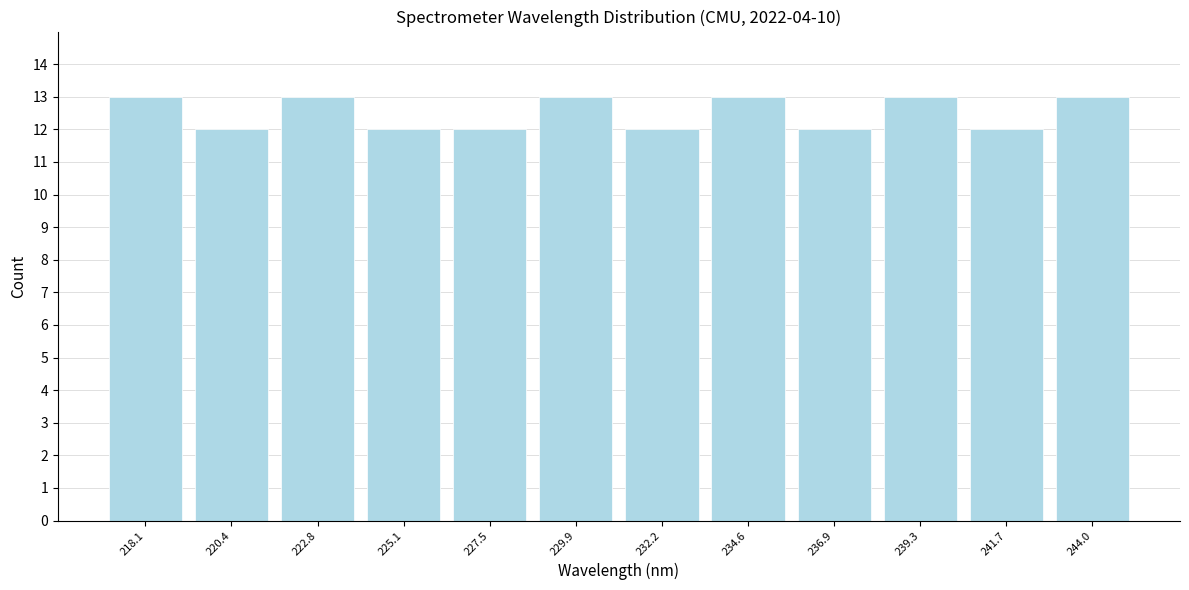

Reading right to left, transcribe all the data shown in this chart.

13	12	13	12	13	12	13	12	12	13	12	13